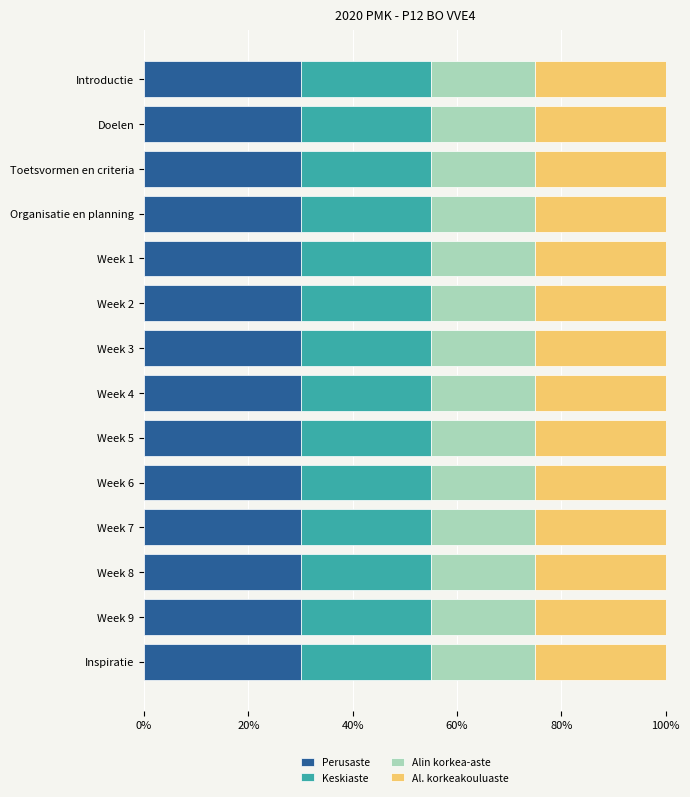

What is the approximate value of Perusaste at Doelen?

30.0